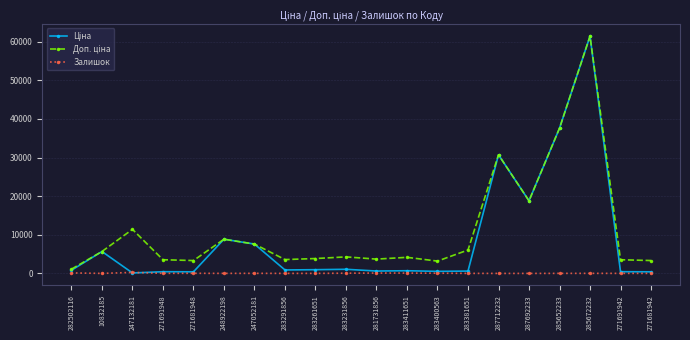

At which category is the sum across all series the highest?

285672232